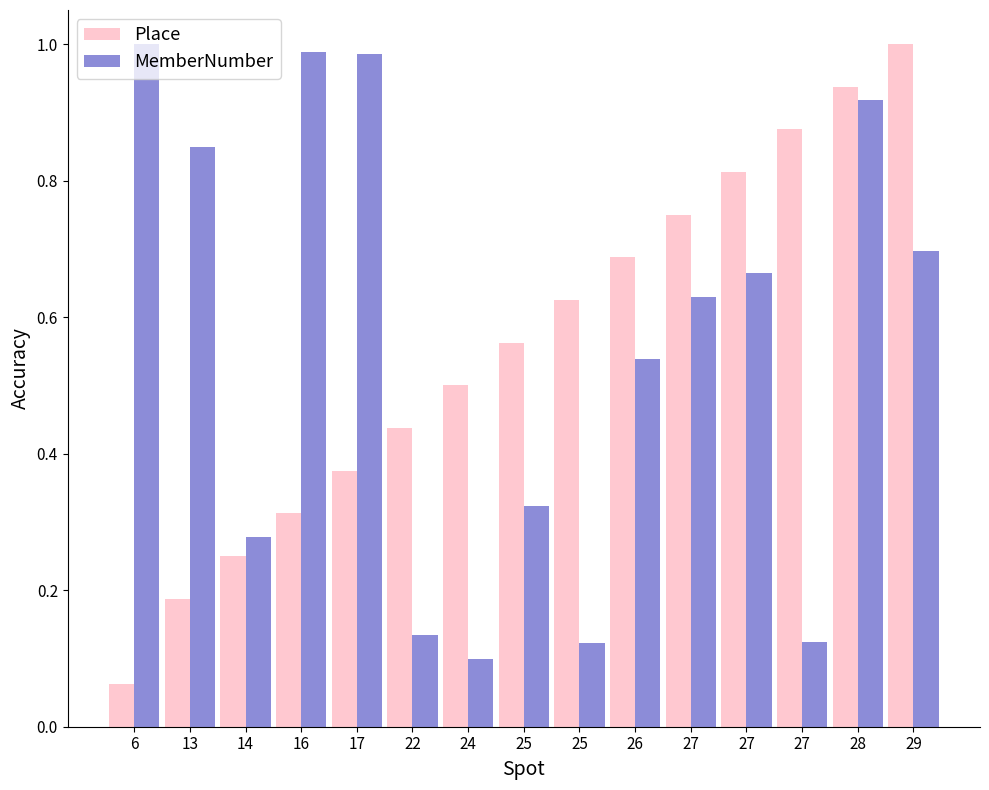

What are all the series names shown in the legend?

Place, MemberNumber